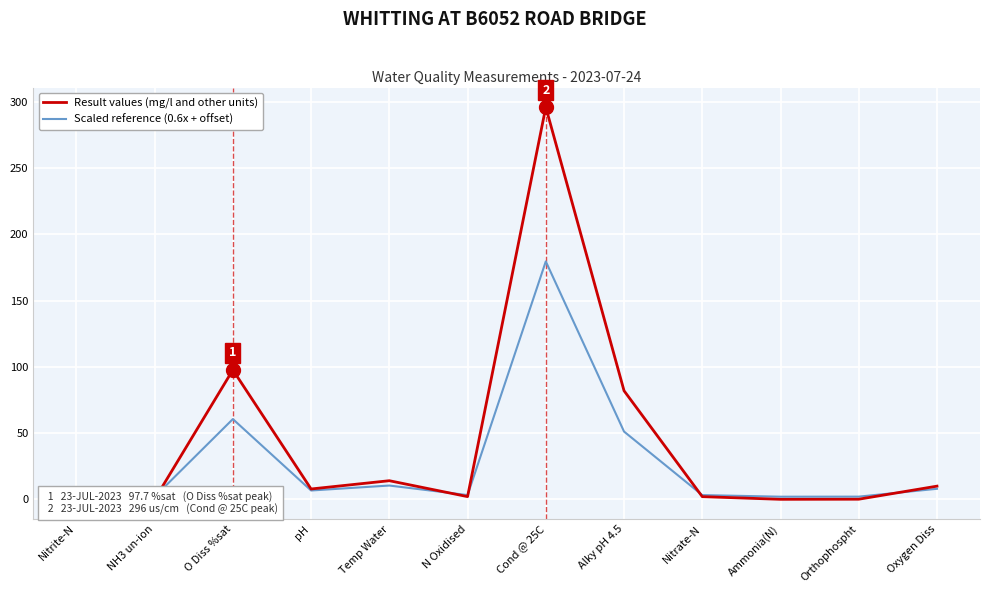

True or false: Scaled reference (0.6x + offset) and Result values (mg/l and other units) intersect in this chart.

True